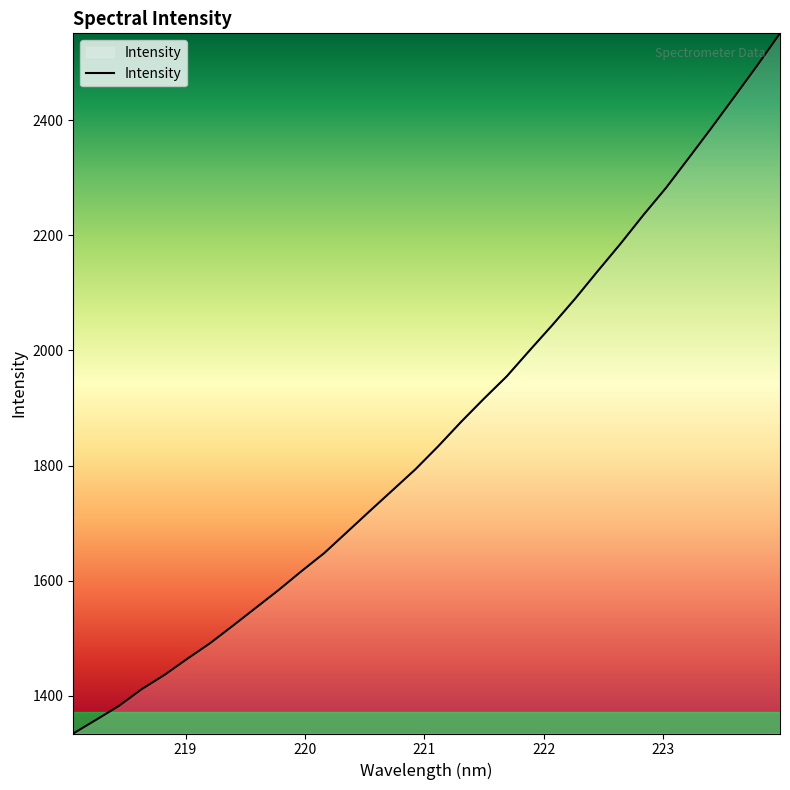

What is the maximum value shown in the chart?

2550.5